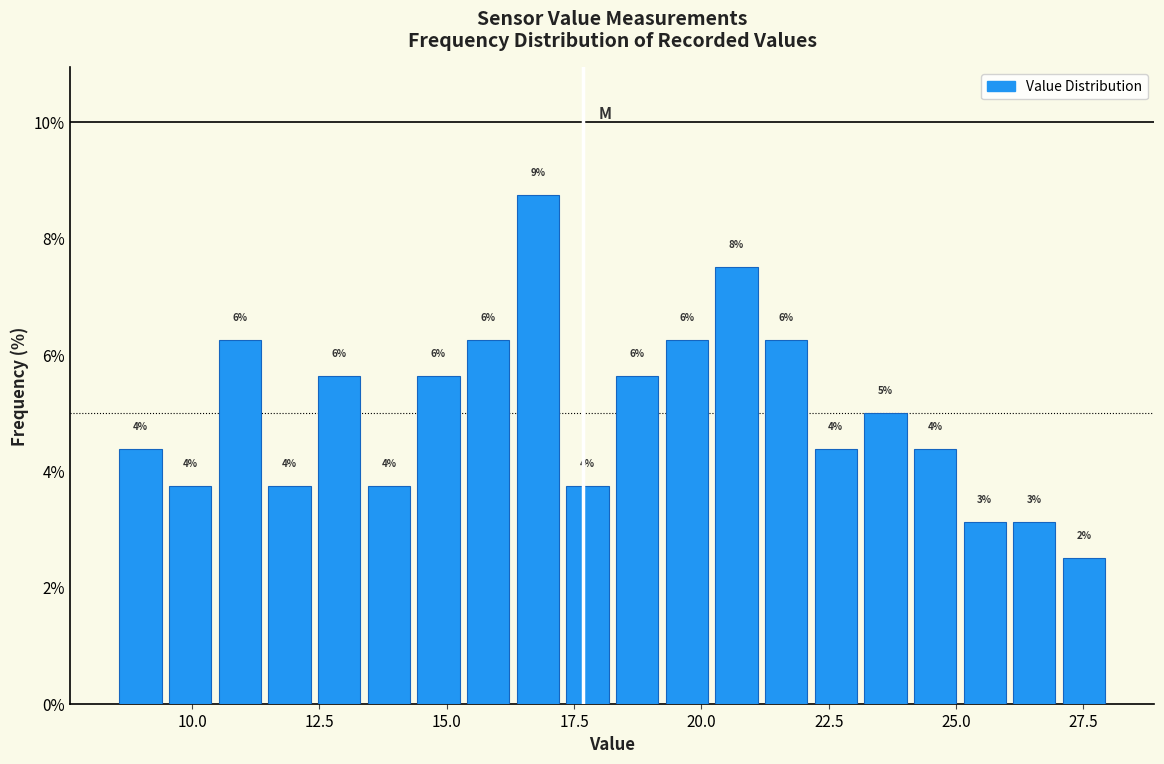

Read against the x-axis, roughly where is the centre of the tallest bar?

17.0